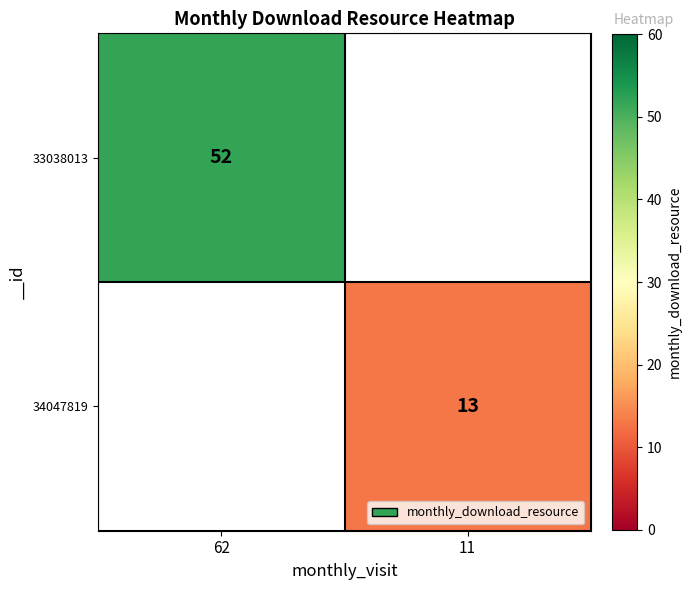

Is it true that 33038013 equals 92 at 62?

False